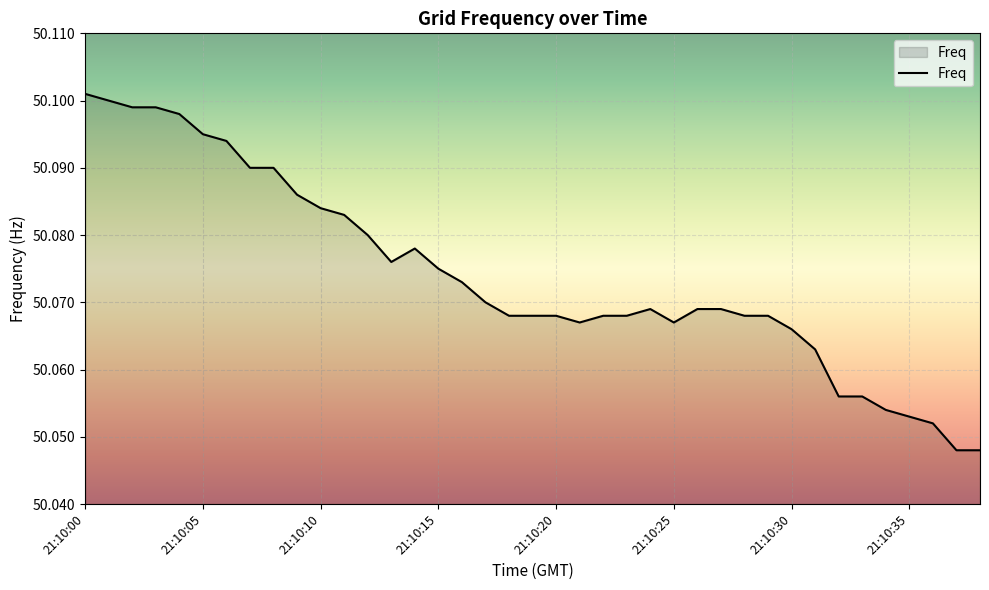

How many lines are shown in the chart?

1